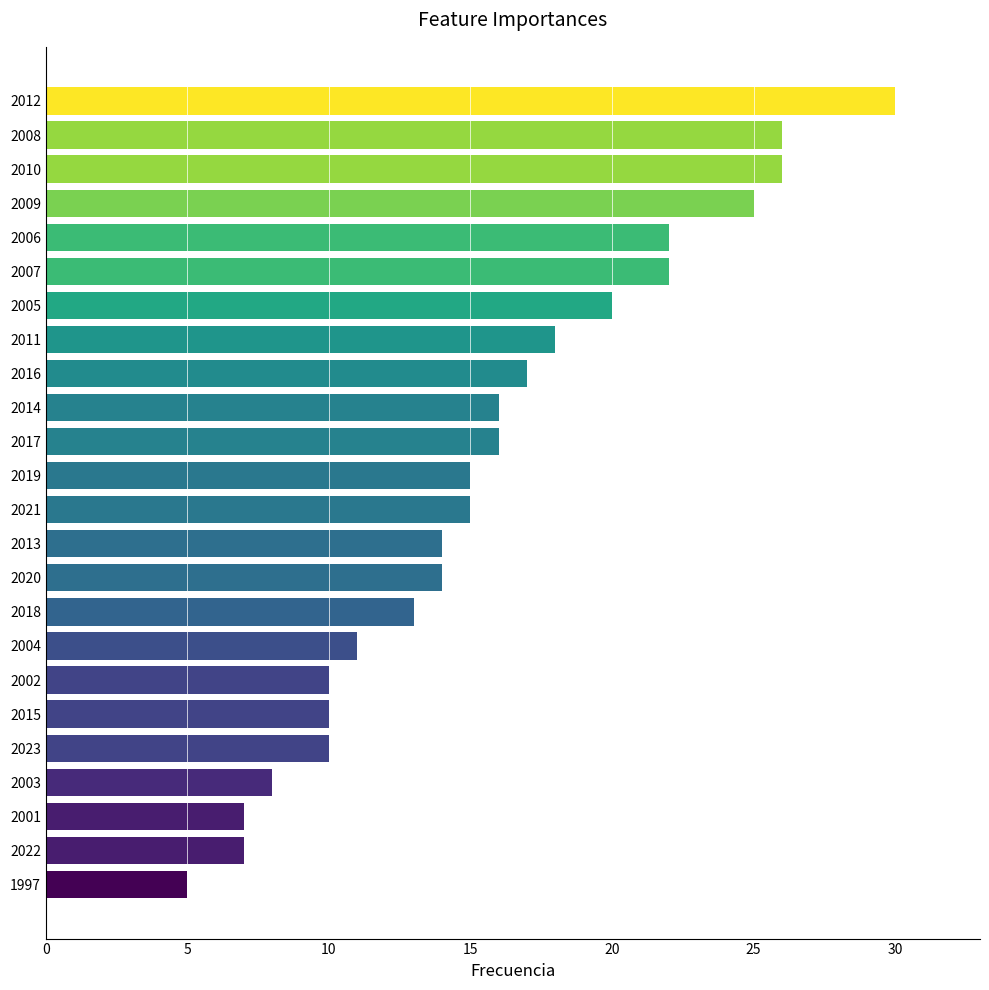

How many categories are shown in the chart?

24